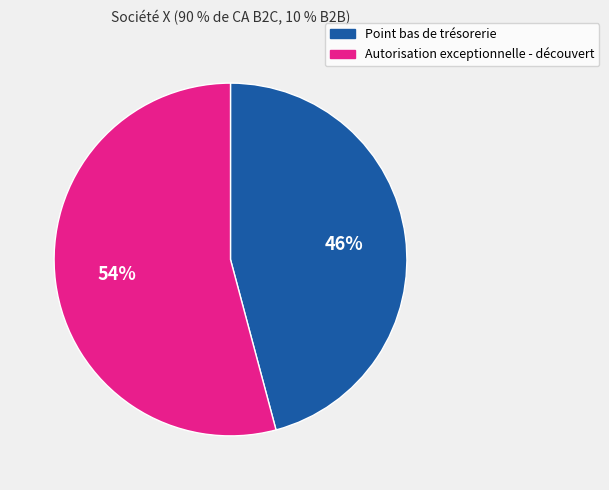

Between Autorisation exceptionnelle - découvert and Point bas de trésorerie, which is larger?

Autorisation exceptionnelle - découvert